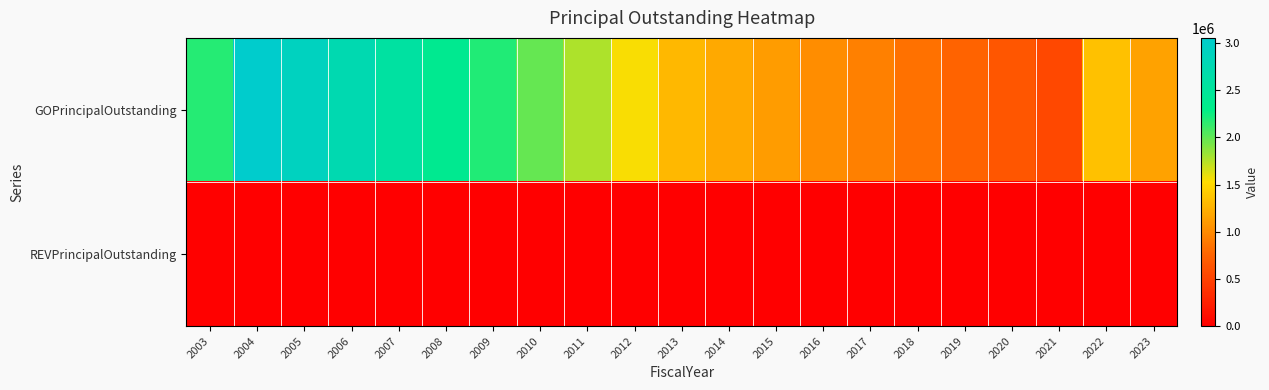

Rank the series at 2011 from lowest to highest value.

REVPrincipalOutstanding, GOPrincipalOutstanding